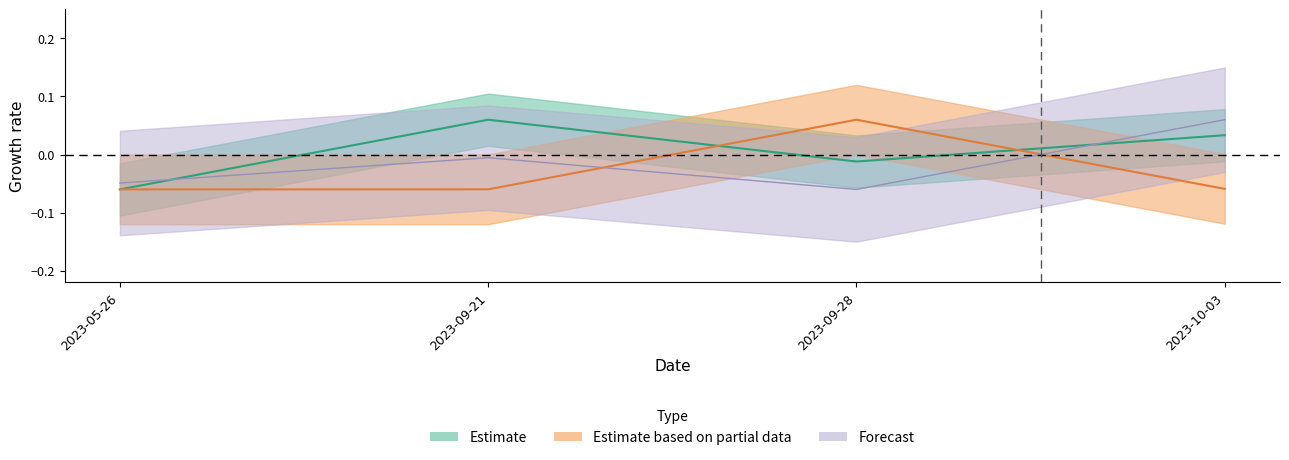

Which label corresponds to the smallest value in the chart?

2023-05-26